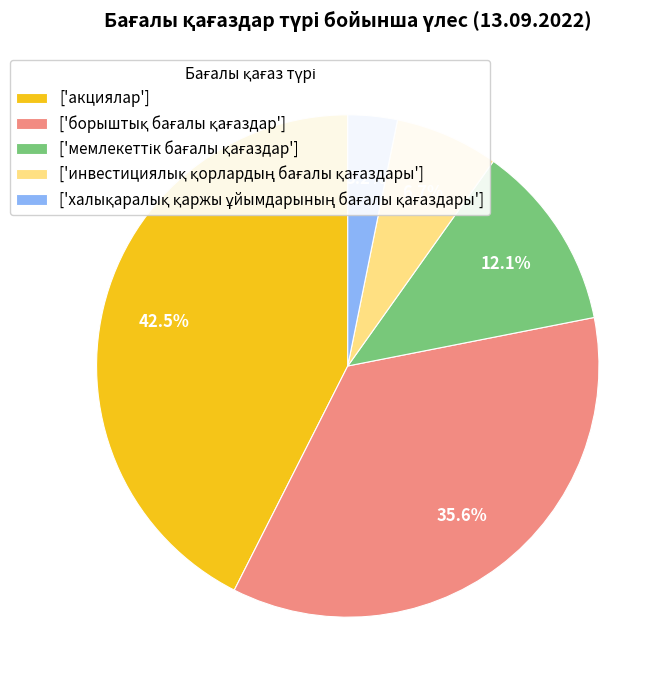

How many segments does this pie chart have?

5